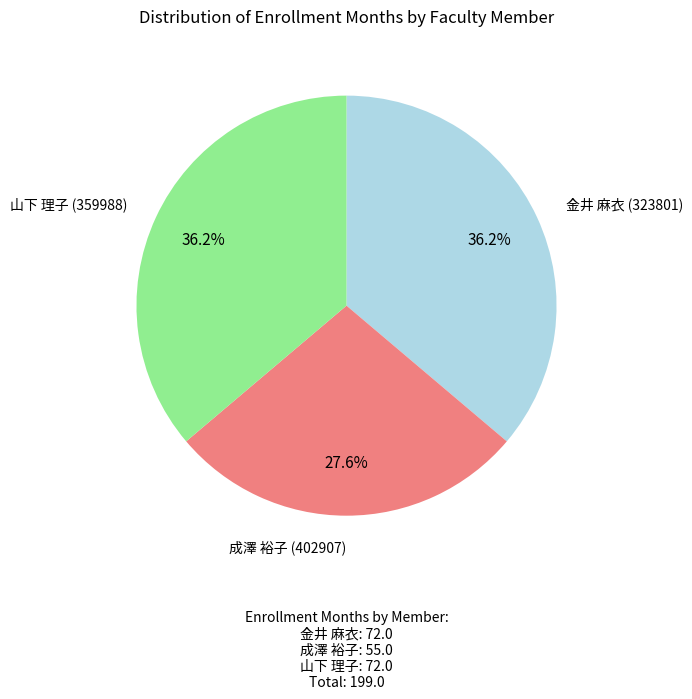

How many segments does this pie chart have?

3